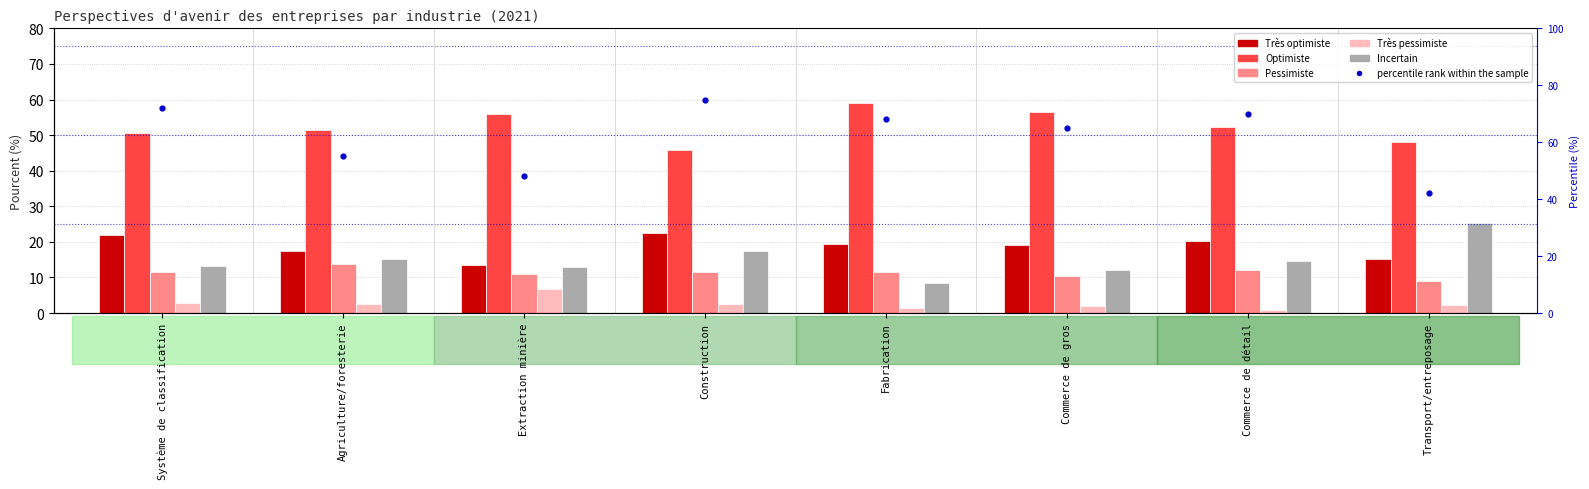

Which series contains the lowest Y value?

Très pessimiste